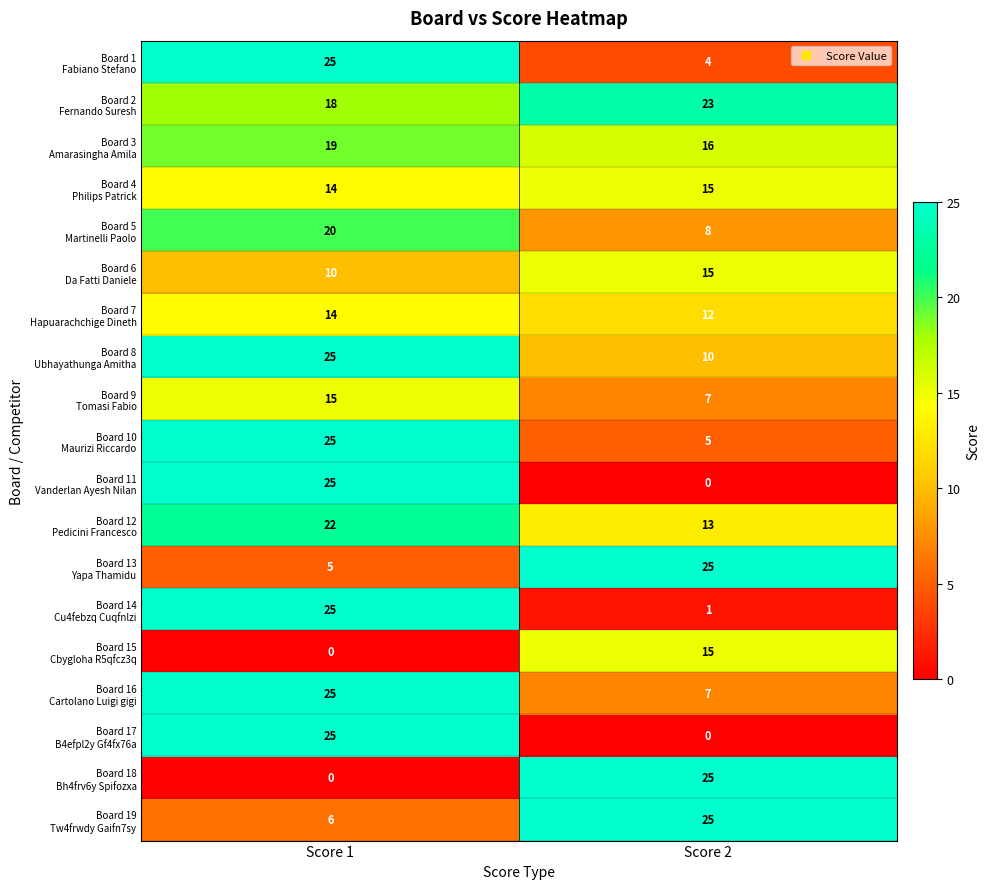

At which category is the sum across all series the highest?

Score 1